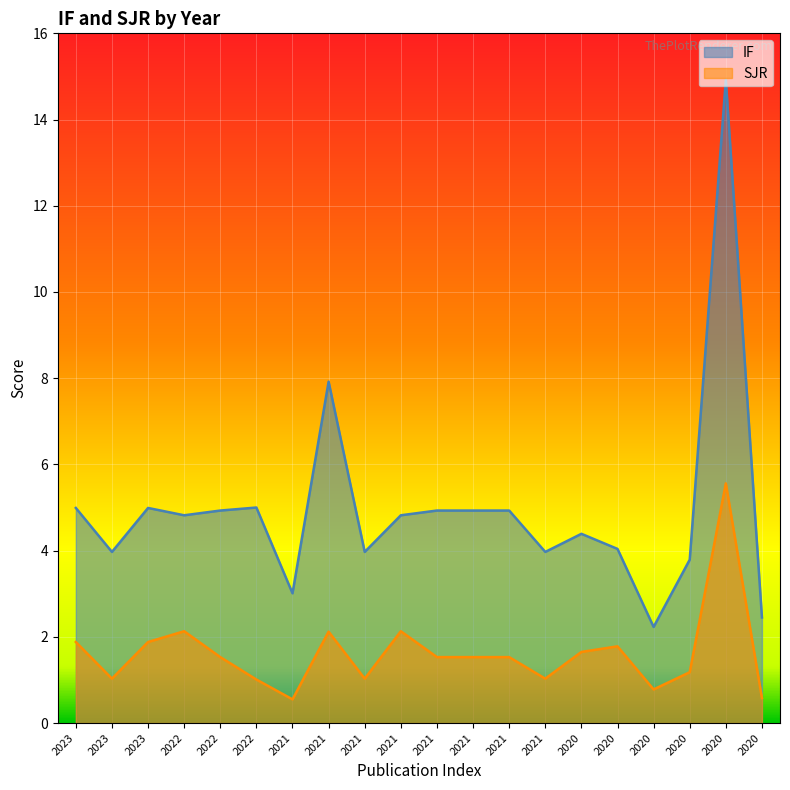

Does the chart display data point markers on the line(s)?

No